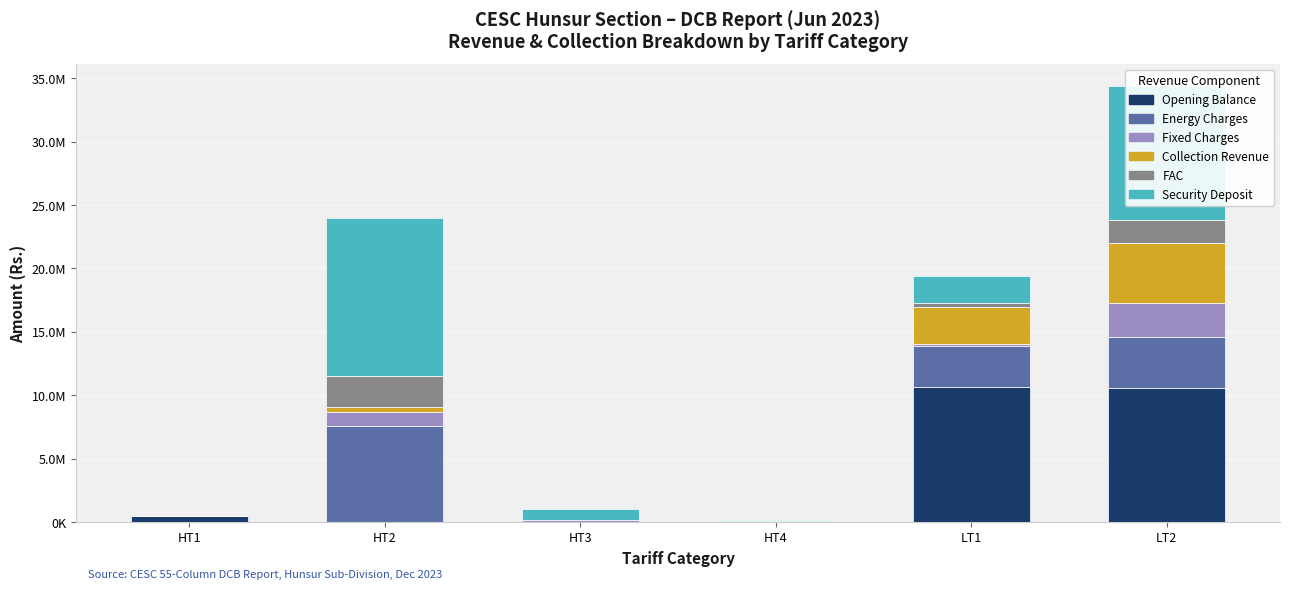

The Security Deposit series shows 12396069.0 at HT2. True or false?

True